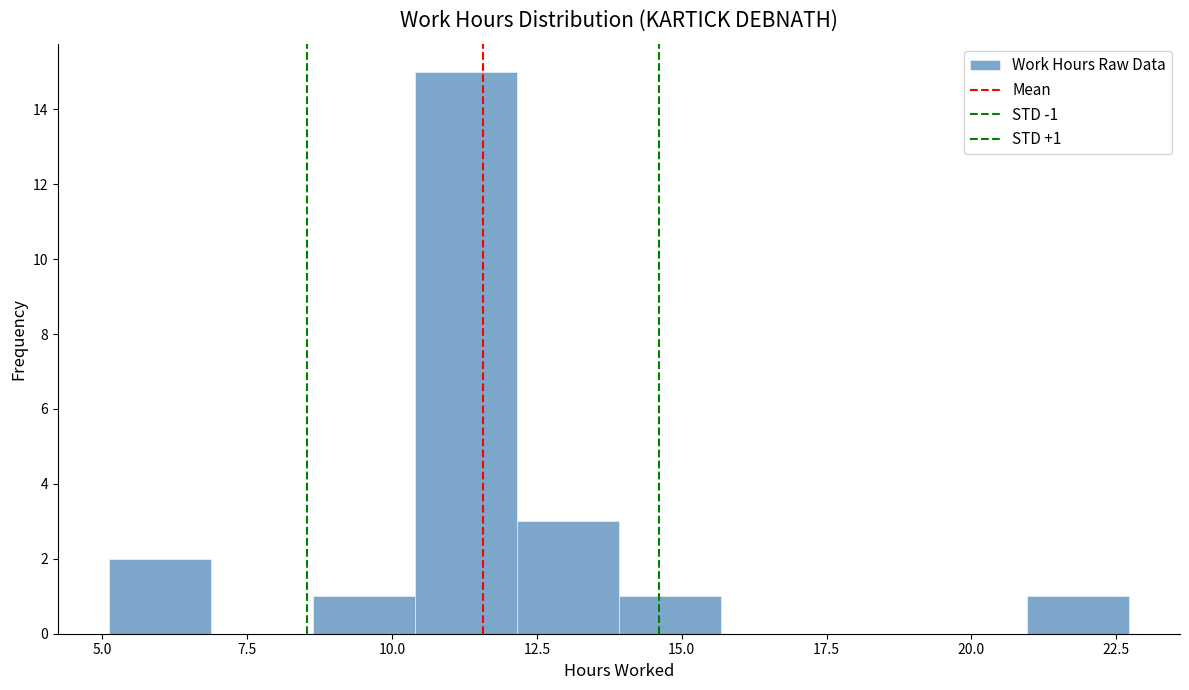

Around what value on the x-axis is the tallest bar? Give the approximate position of its centre, as read against the axis.

11.5